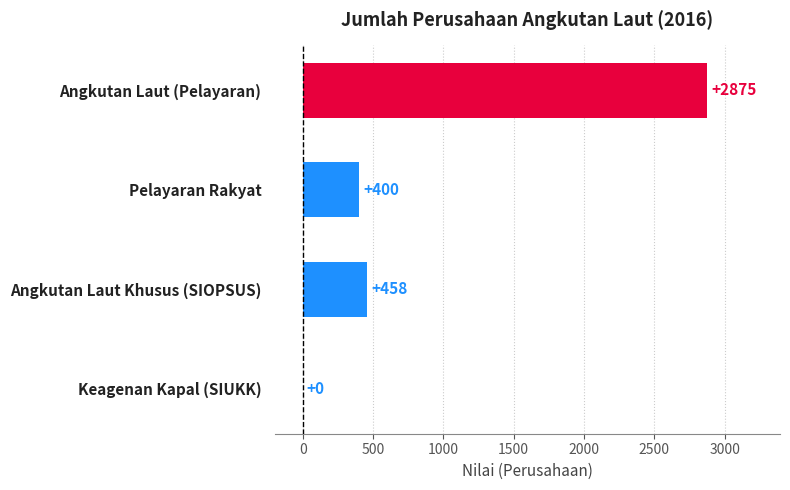

Which category has the highest value across all series?

Angkutan Laut (Pelayaran)